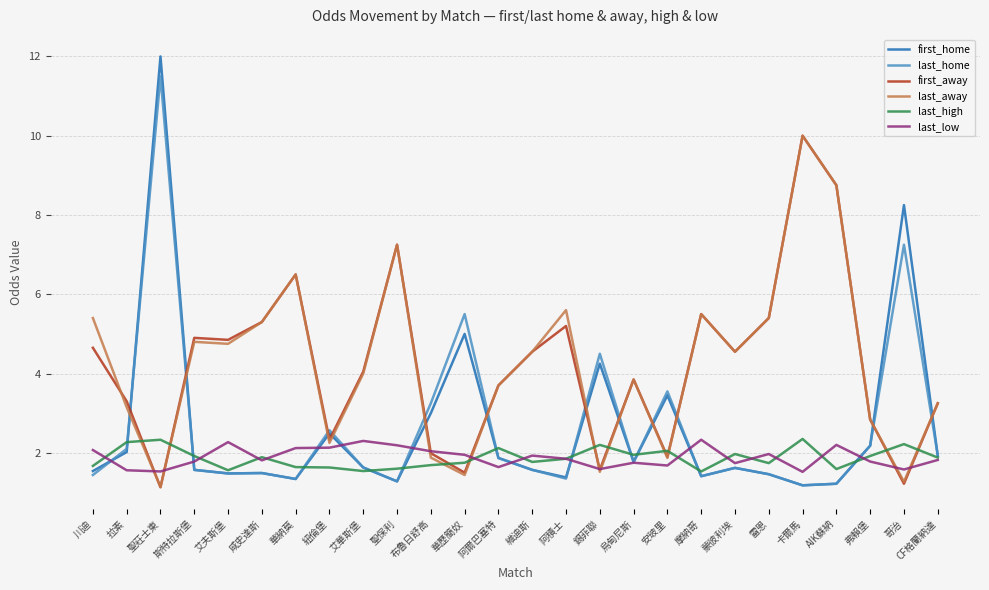

Where do first_home and first_away first cross each other?

拉素 and 聖莊士東